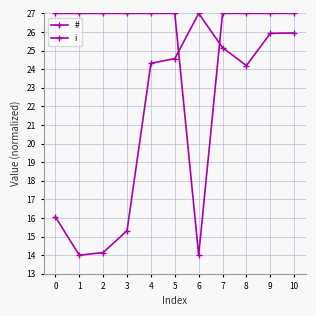

How many lines are shown in the chart?

2